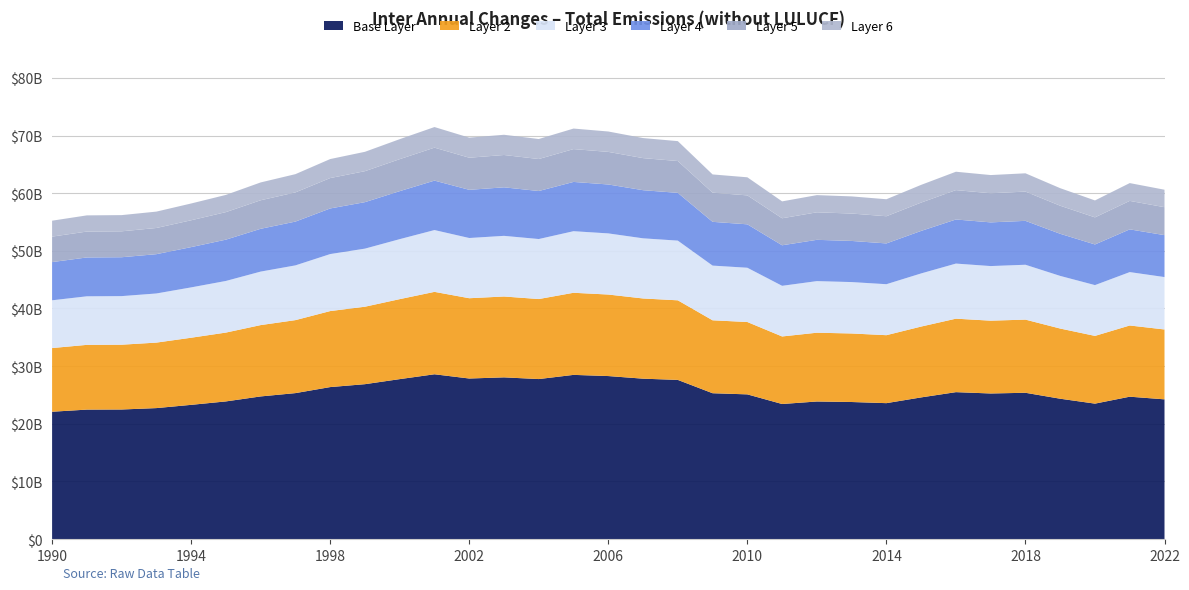

Reading left to right, list all the values displayed in this chart.

1990=55231.5	1991=56154.2	1992=56199.4	1993=56807.5	1994=58216.8	1995=59706.0	1996=61869.8	1997=63306.3	1998=65923.6	1999=67182.2	2000=69375.2	2001=71476.9	2002=69638.2	2003=70136.6	2004=69400.7	2005=71213.8	2006=70703.8	2007=69566.1	2008=69032.5	2009=63256.2	2010=62759.7	2011=58582.4	2012=59668.5	2013=59446.2	2014=58952.4	2015=61447.7	2016=63725.1	2017=63148.0	2018=63452.2	2019=60870.8	2020=58745.8	2021=61754.8	2022=60604.2